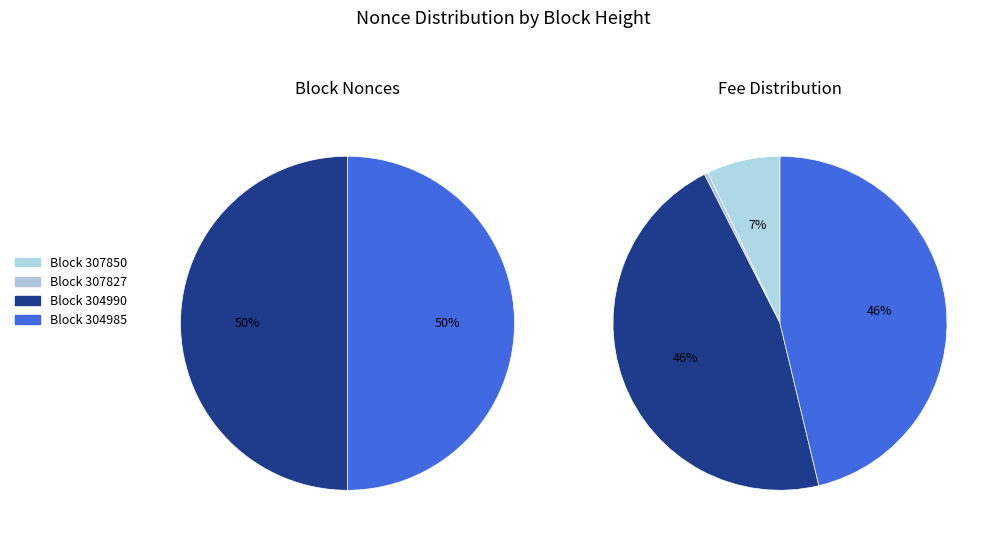

What is the largest slice in the pie chart?

304990